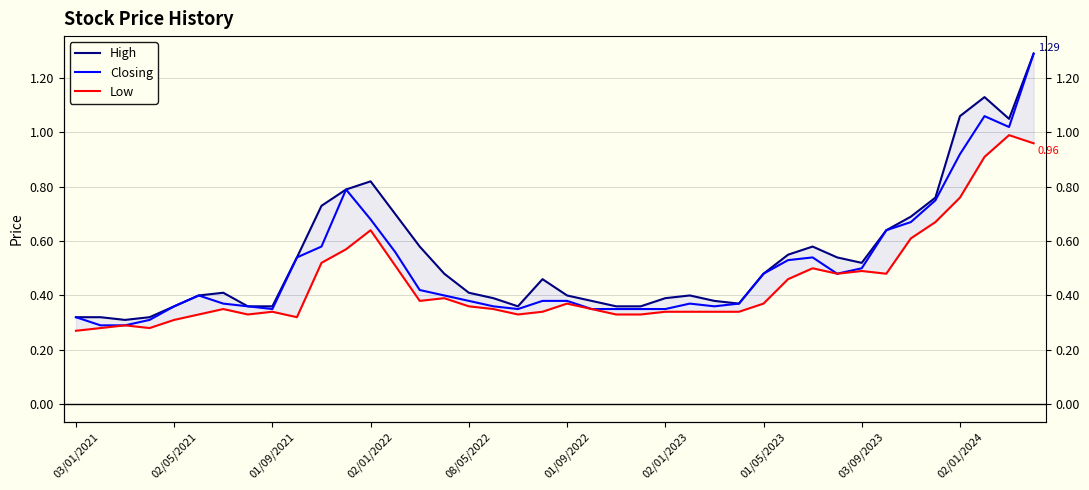

How many series are shown in this chart?

3